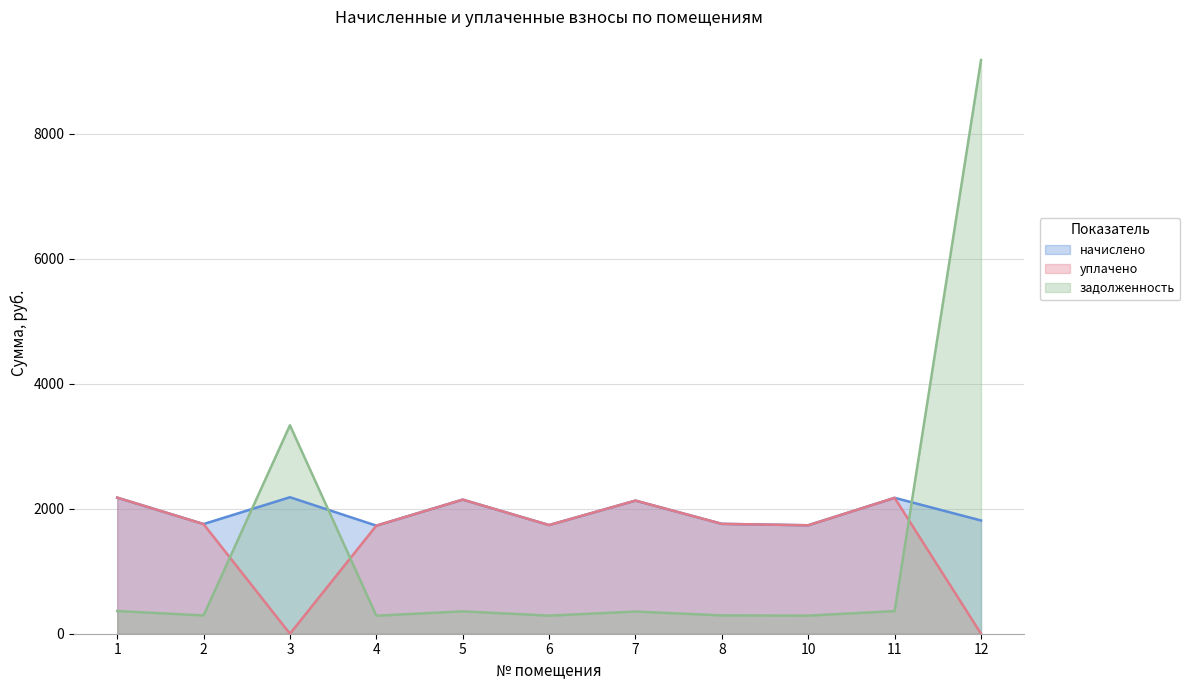

Rank the series at 6 from lowest to highest value.

задолженность, уплачено, начислено